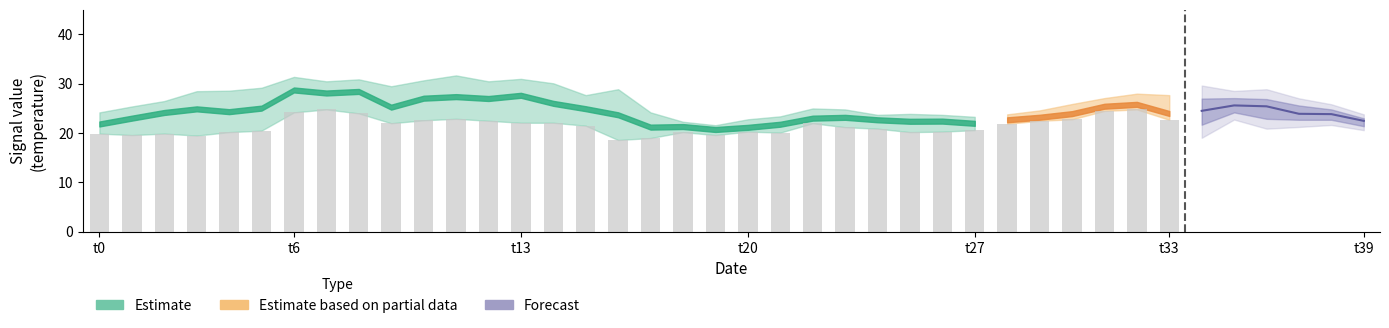

How many categories are shown in the chart?

40